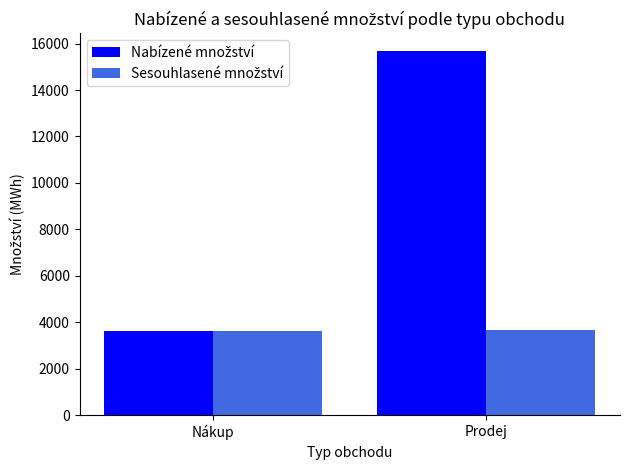

What is the difference between the highest and lowest values at Prodej?

12013.1